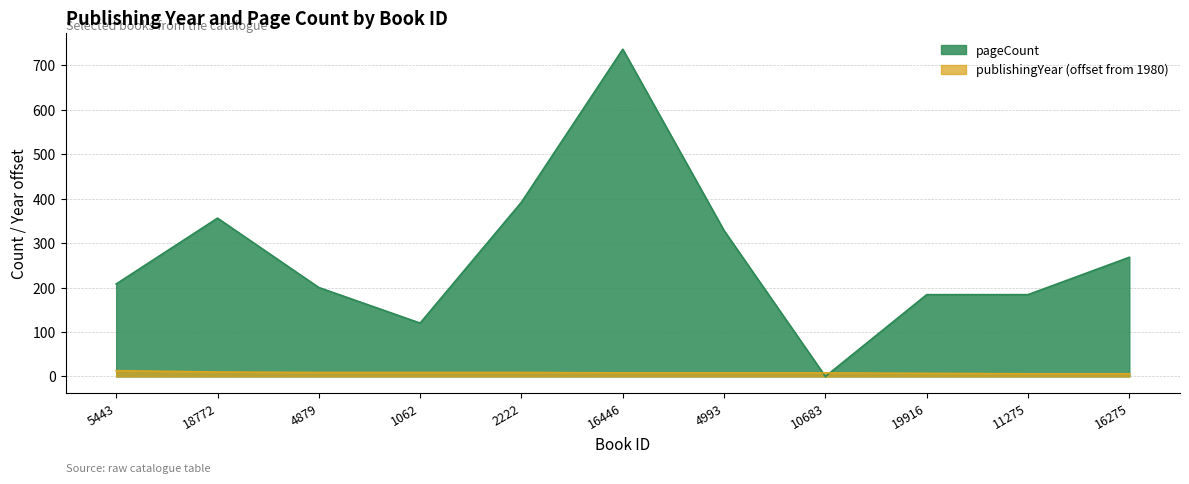

What value does the publishingYear series have at 11275?

6